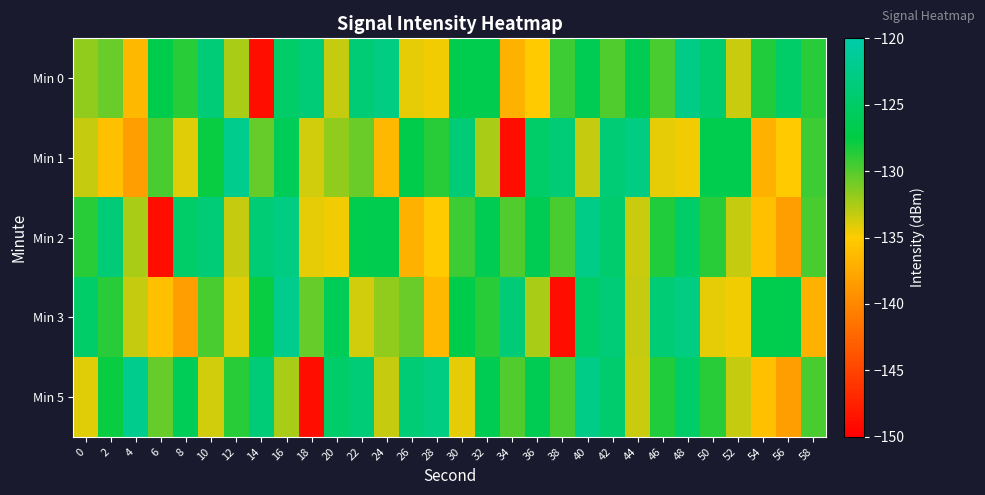

At which category does the chart reach its peak across all series?

12